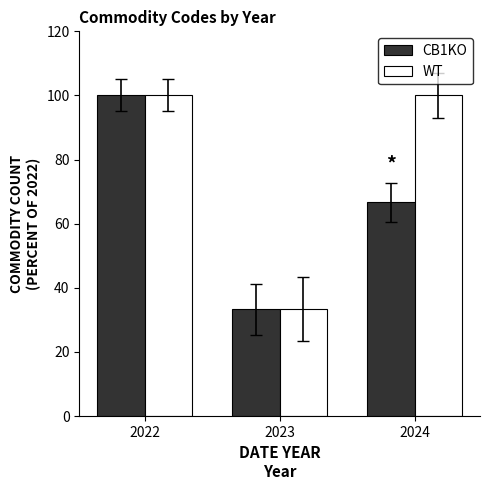

Read the CB1KO value at 2022.

100.0